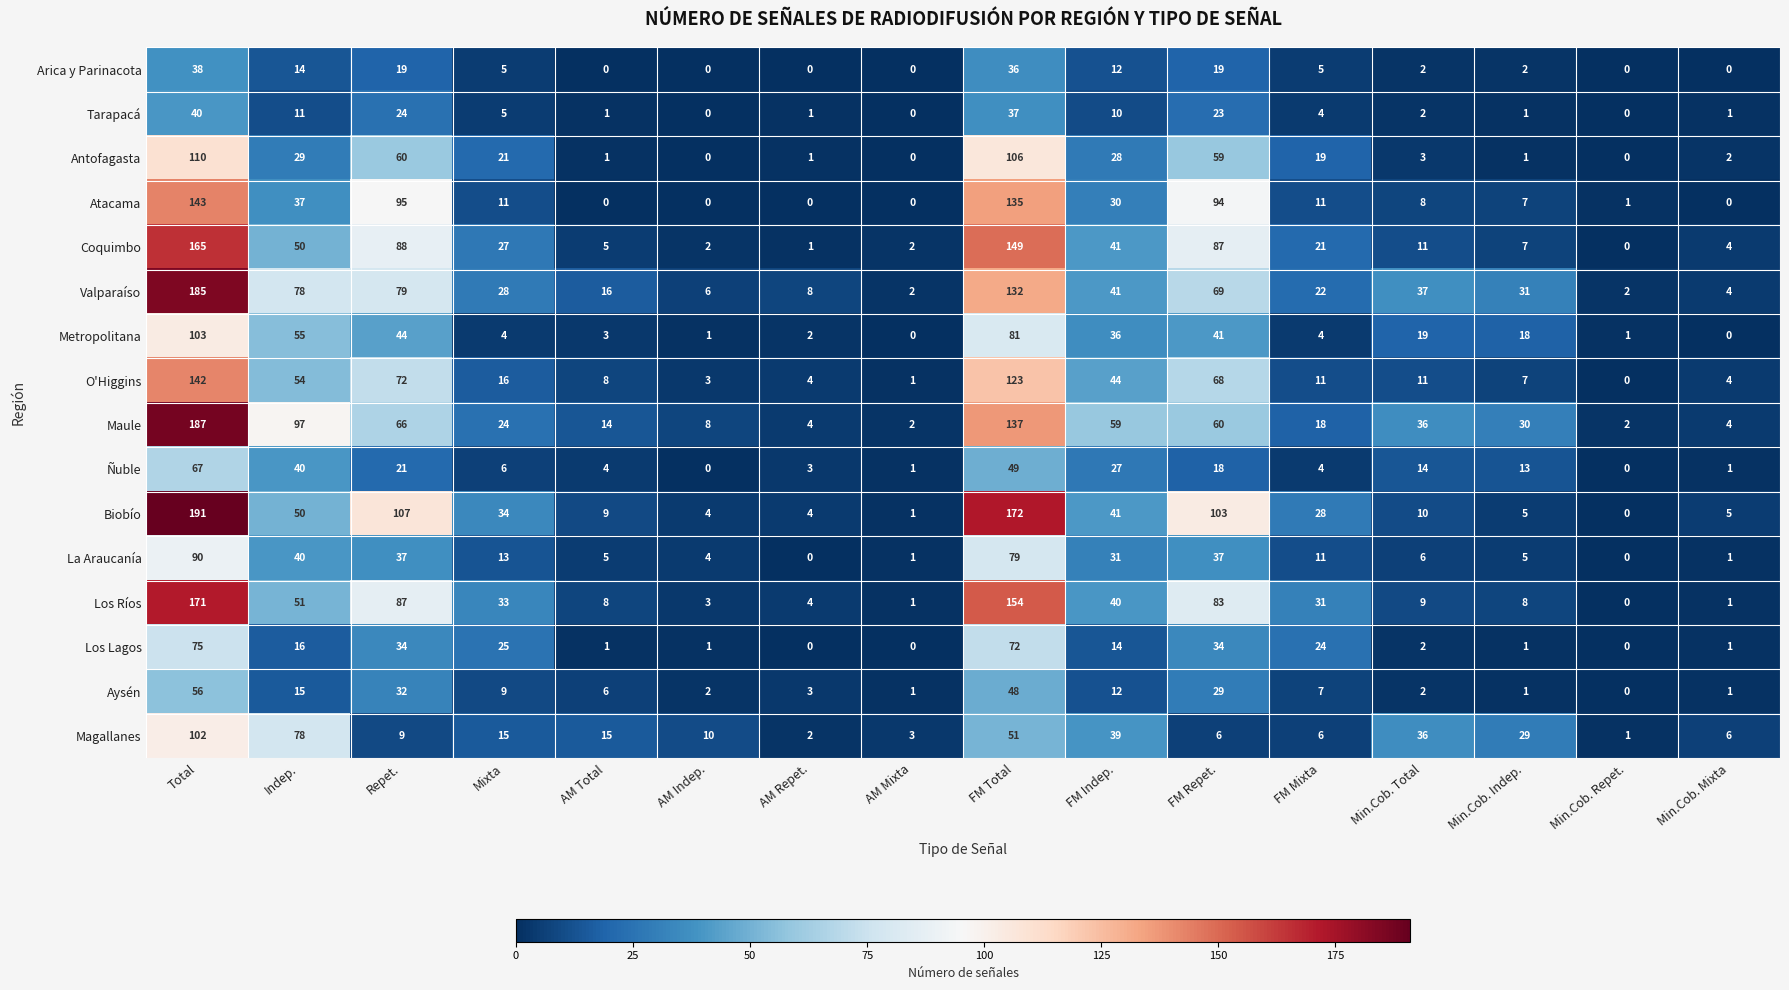

The La Araucanía series shows 13 at Mixta. True or false?

True